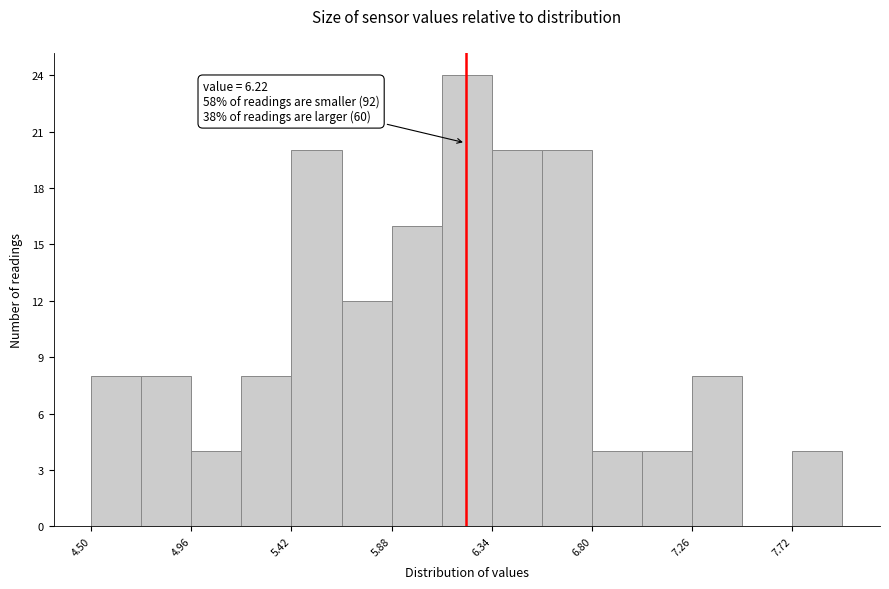

Which range on the x-axis has the tallest bar?

6.11 to 6.34